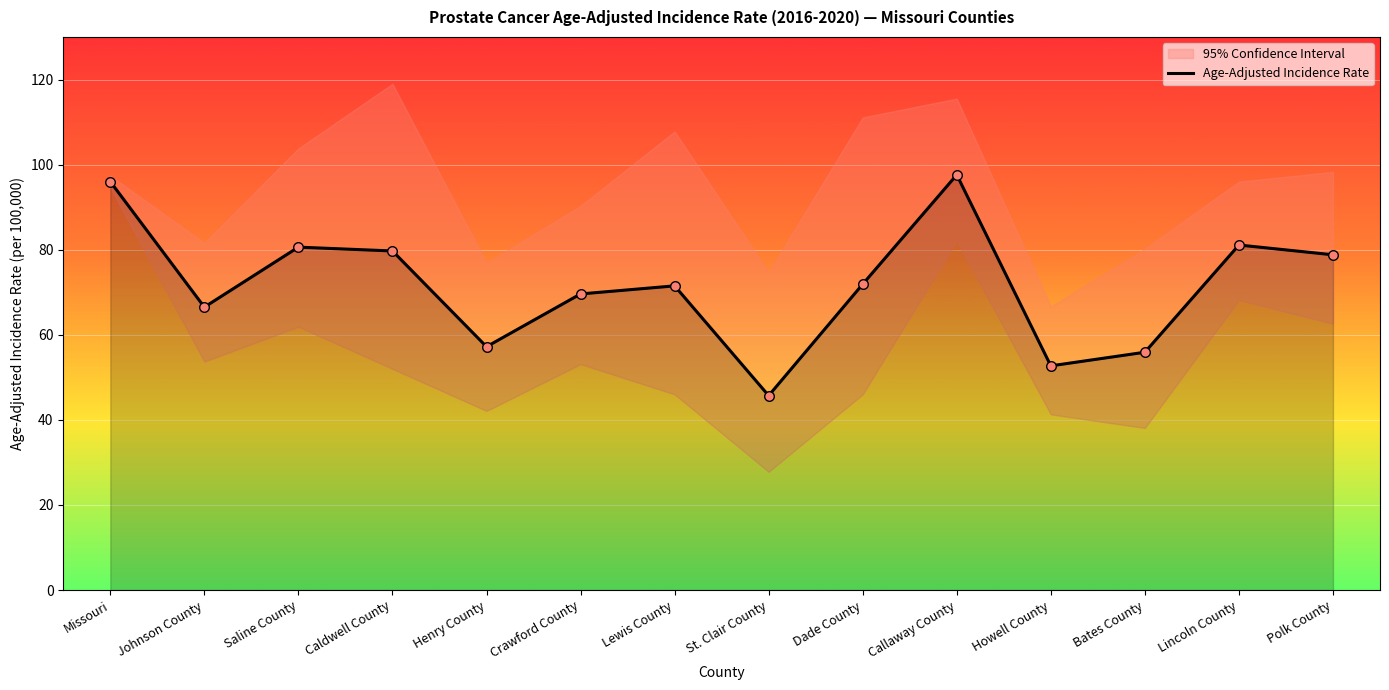

What is the change in value from Henry County to Howell County?

-4.5